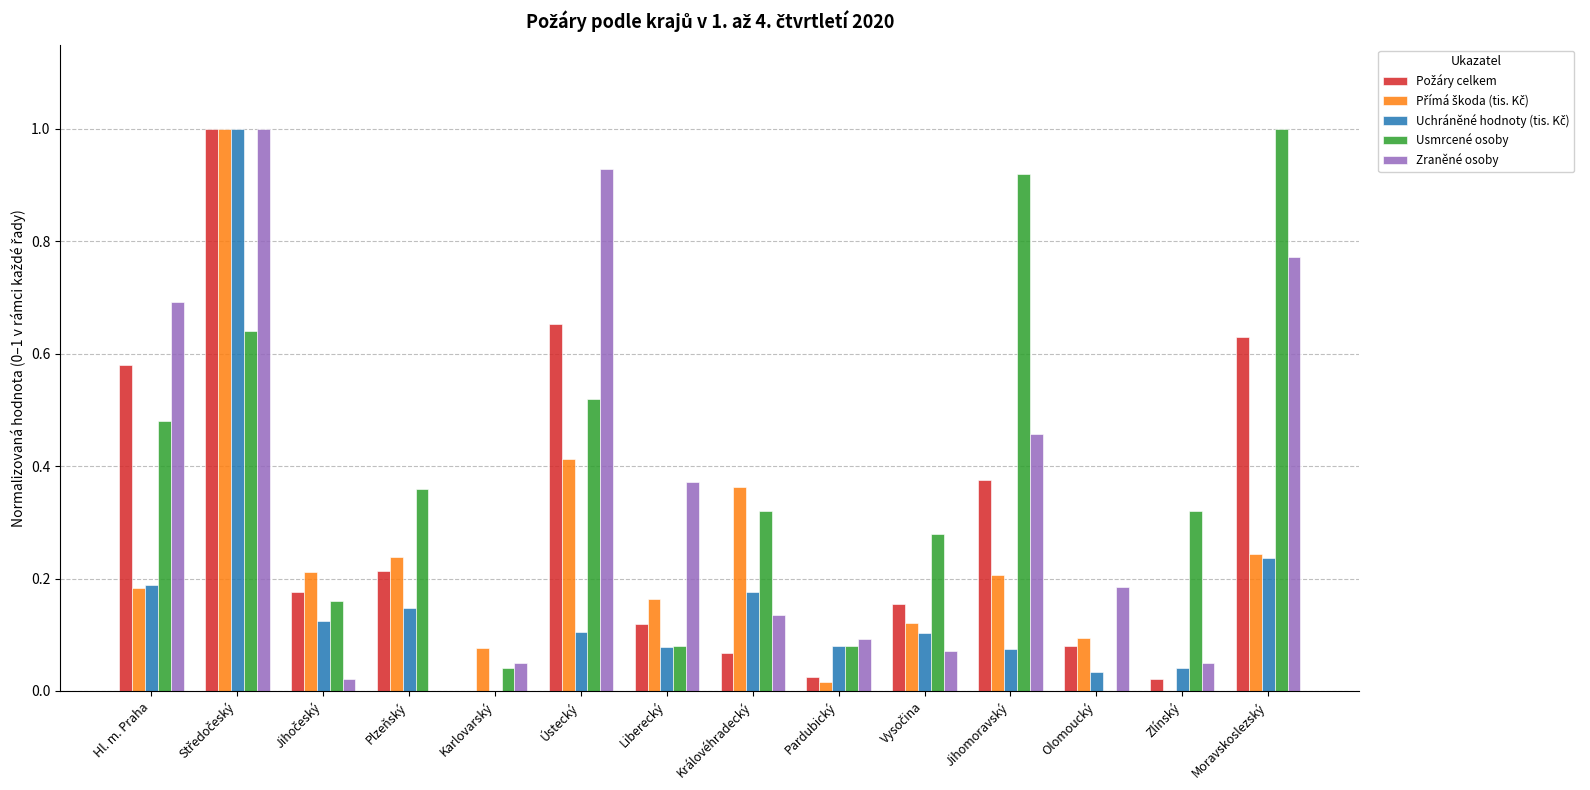

What is the sum of all Usmrcené osoby values?

5.2